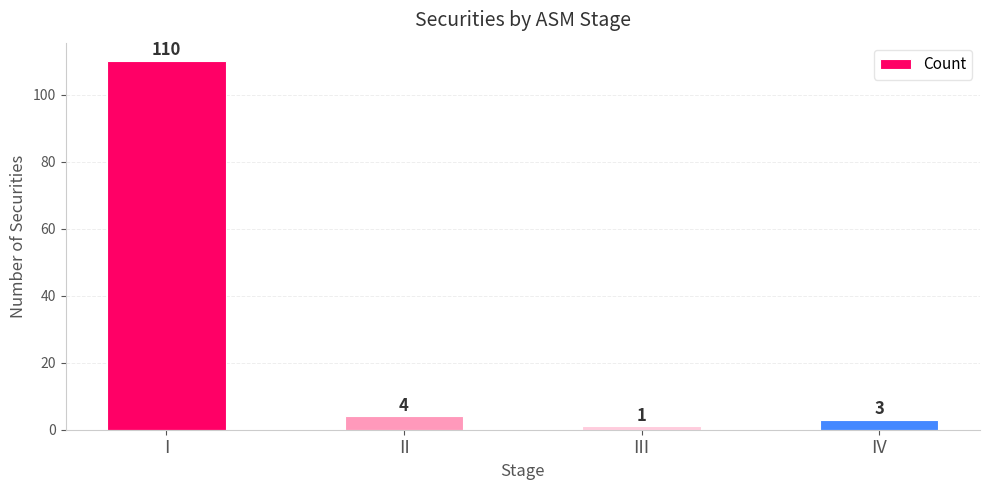

What is the value of the 2nd bar from the left?

4